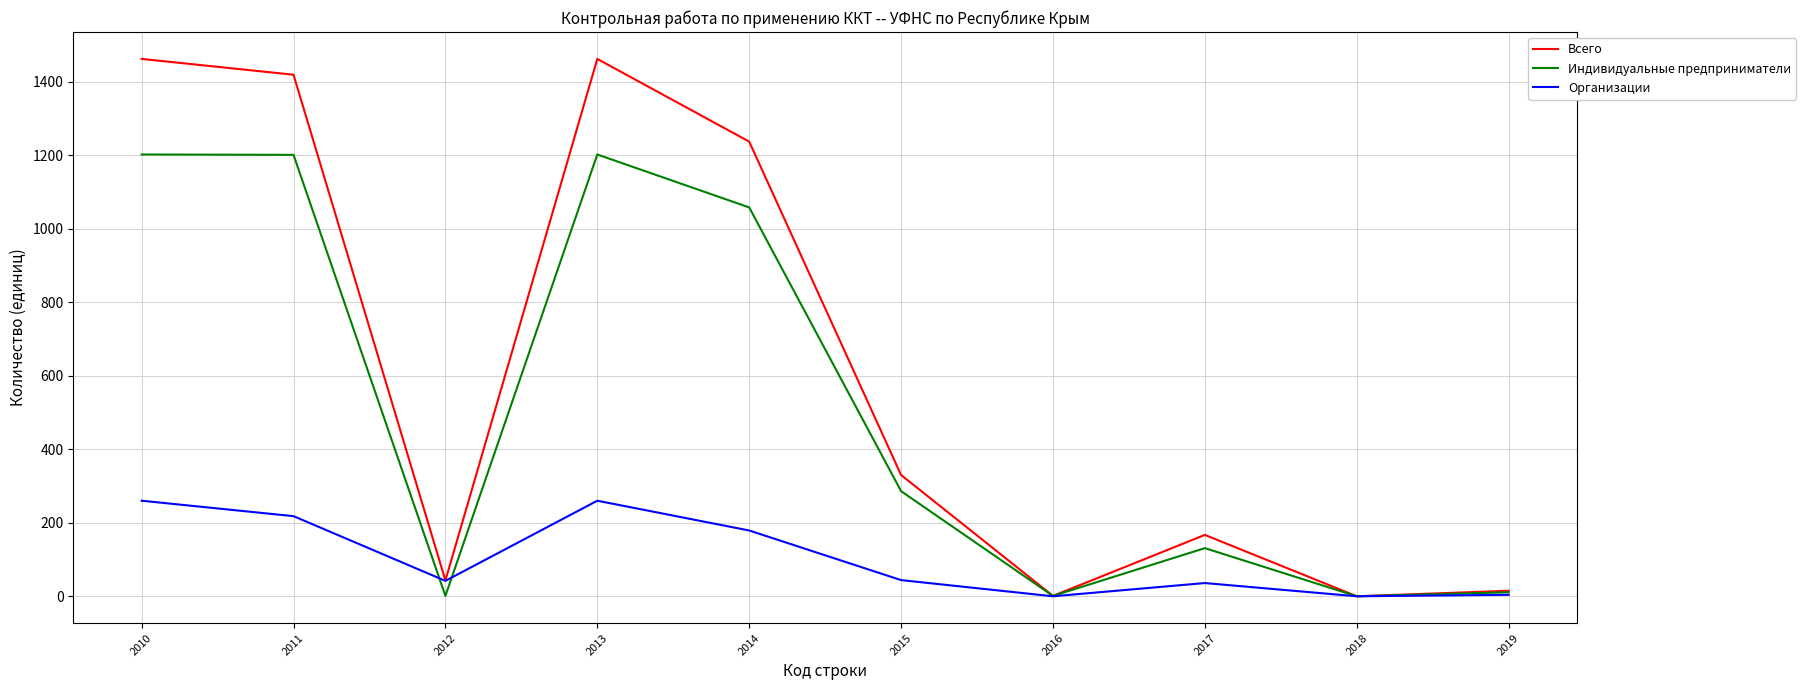

What is the maximum value for Всего?

1462